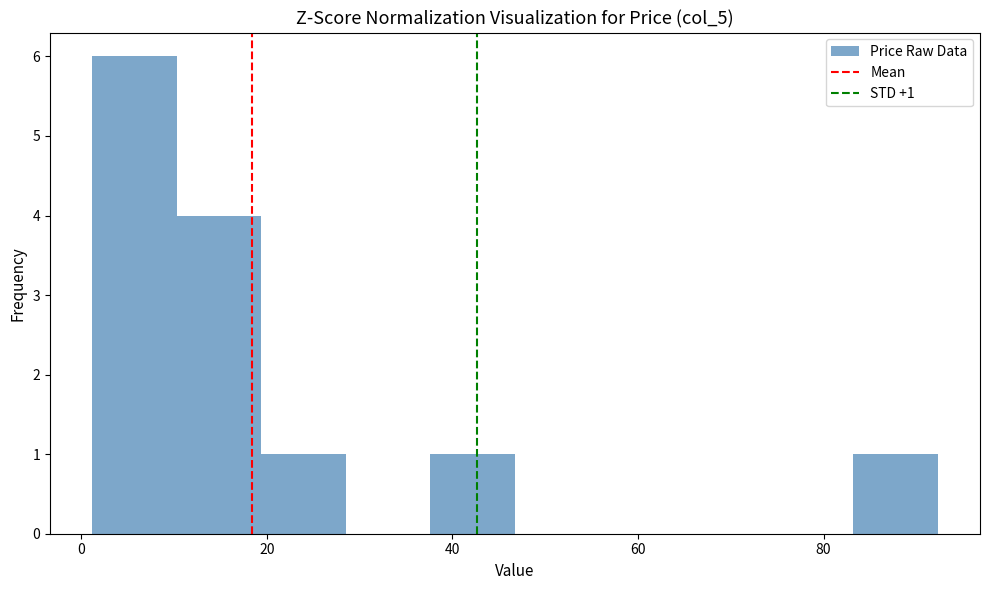

Over which range of the x-axis is the bar tallest?

2 to 10